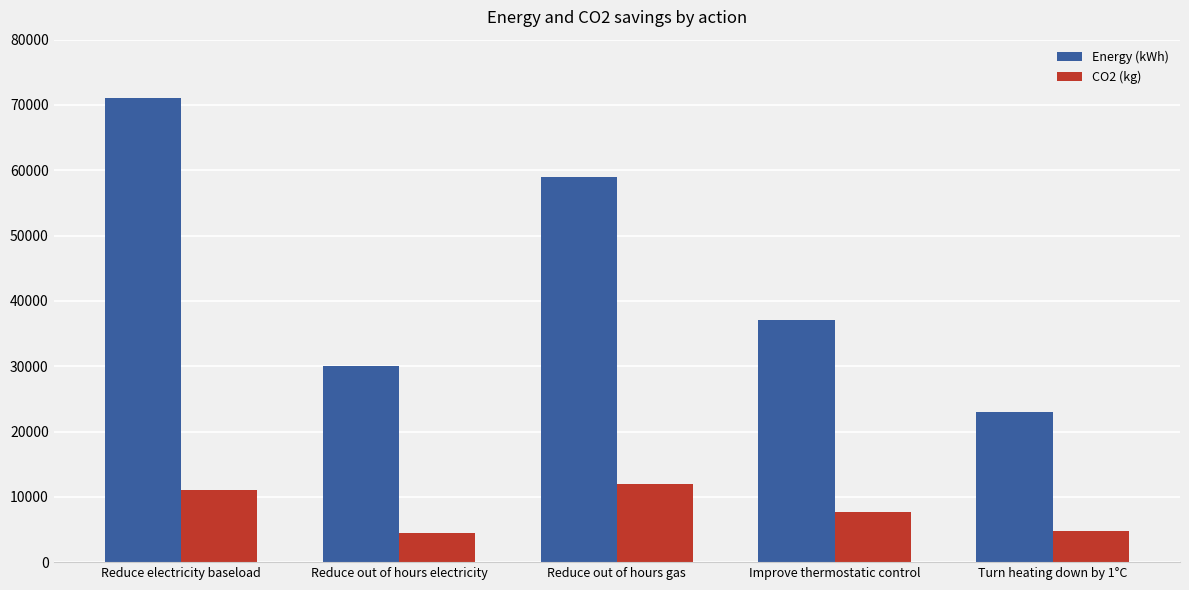

What is the spread (max minus min) of values at Turn heating down by 1°C?

18300